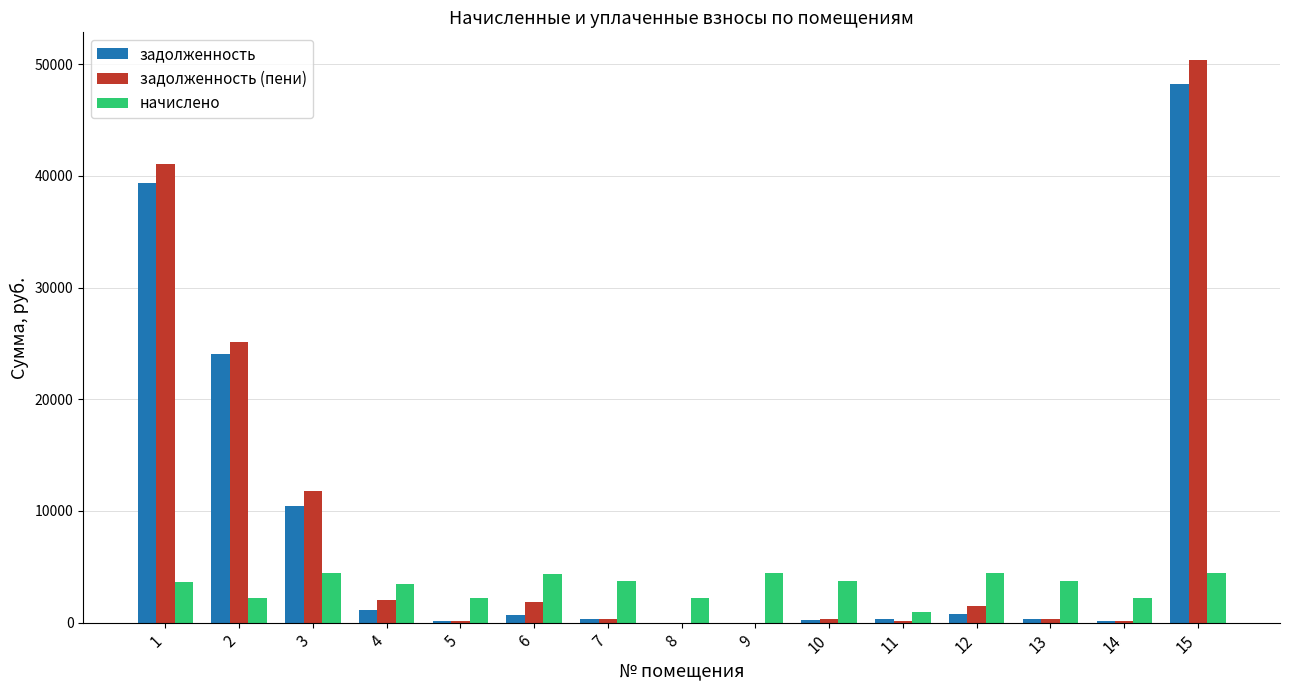

What is the sum of all задолженность (пени) values?

135185.1